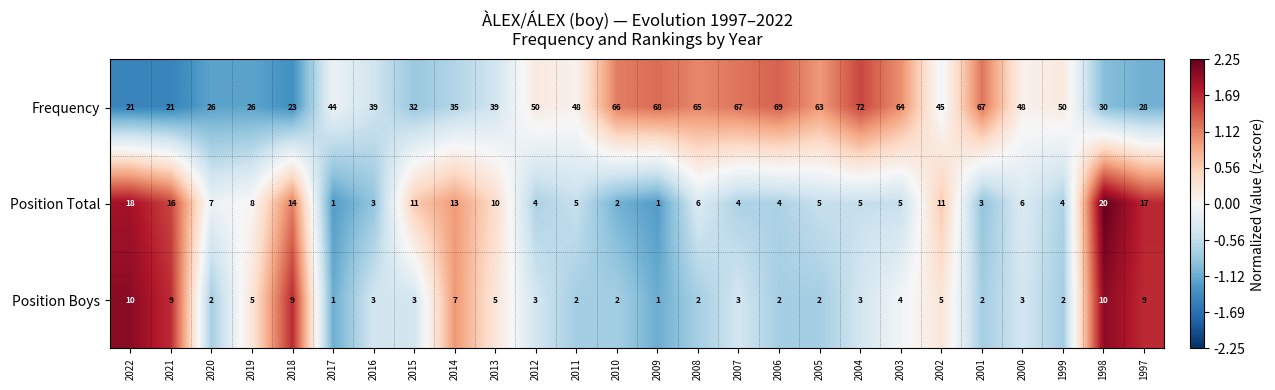

At which label is Frequency closest to 46?

2002